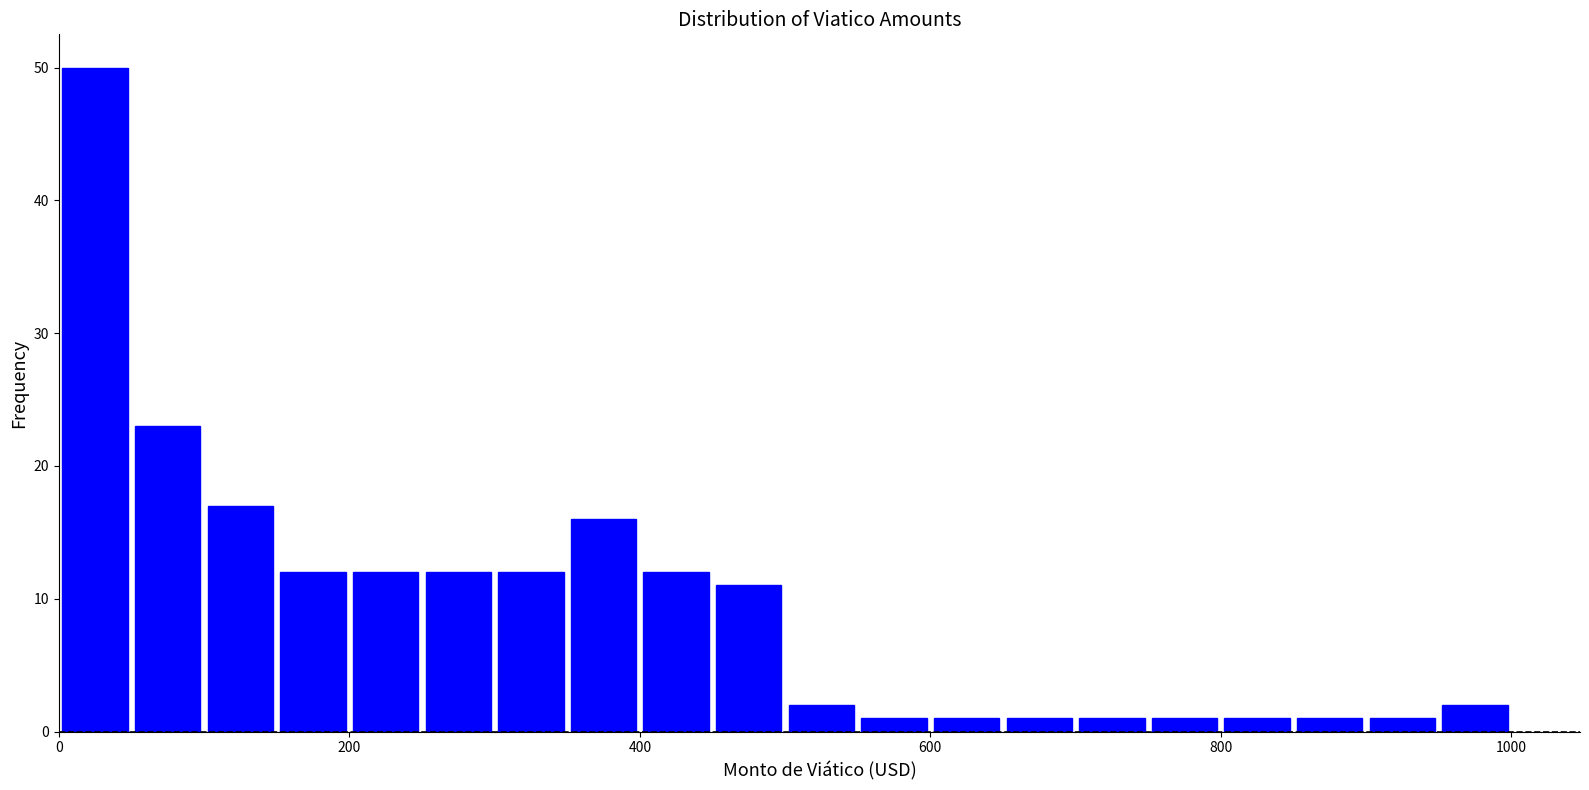

Around what value on the x-axis is the tallest bar? Give the approximate position of its centre, as read against the axis.

20